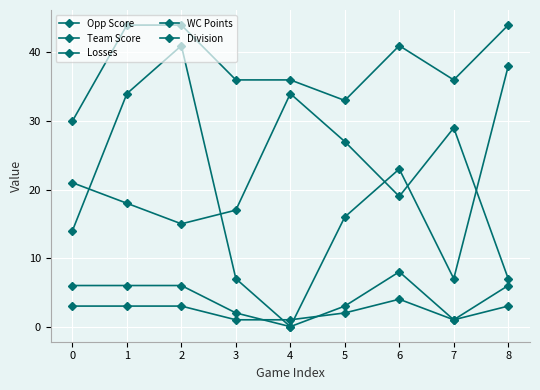

How many lines are shown in the chart?

5